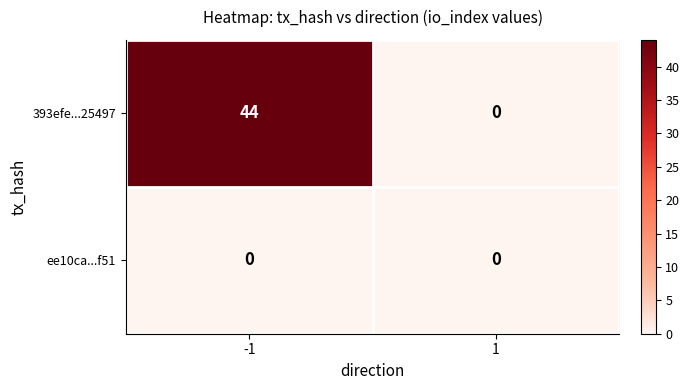

How many data points does each series have?

2